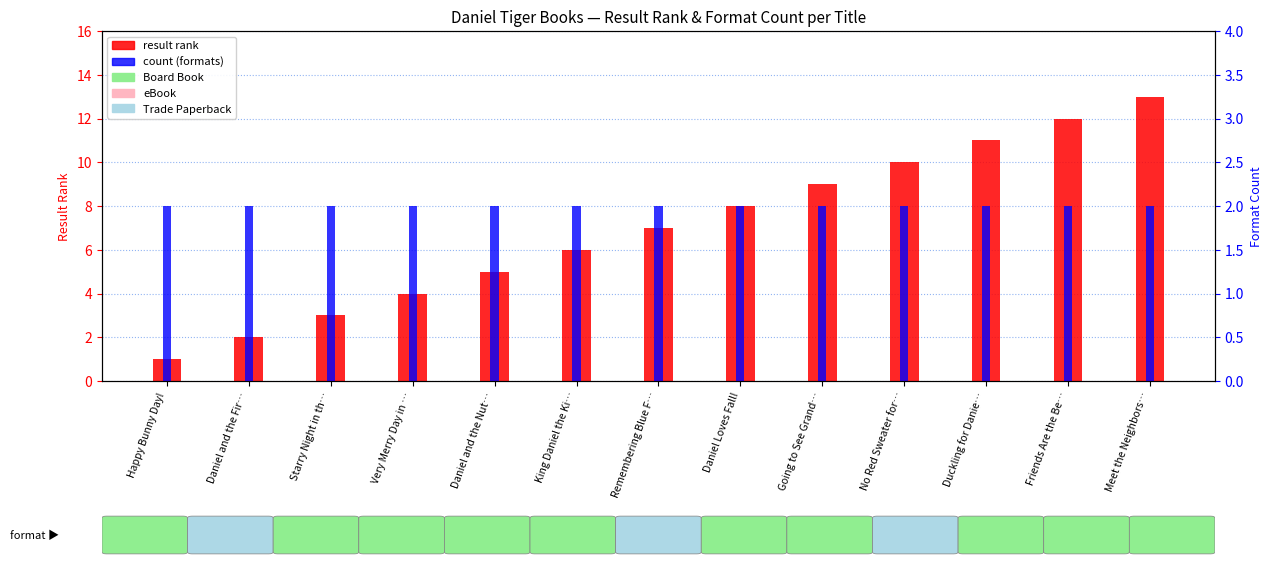

Reading right to left, extract all data points from this chart.

result rank: Meet the Neighbors…=13	Friends Are the Be…=12	Duckling for Danie…=11	No Red Sweater for…=10	Going to See Grand…=9	Daniel Loves Fall!=8	Remembering Blue F…=7	King Daniel the Ki…=6	Daniel and the Nut…=5	Very Merry Day in …=4	Starry Night in th…=3	Daniel and the Fir…=2	Happy Bunny Day!=1
count (formats): Meet the Neighbors…=2	Friends Are the Be…=2	Duckling for Danie…=2	No Red Sweater for…=2	Going to See Grand…=2	Daniel Loves Fall!=2	Remembering Blue F…=2	King Daniel the Ki…=2	Daniel and the Nut…=2	Very Merry Day in …=2	Starry Night in th…=2	Daniel and the Fir…=2	Happy Bunny Day!=2